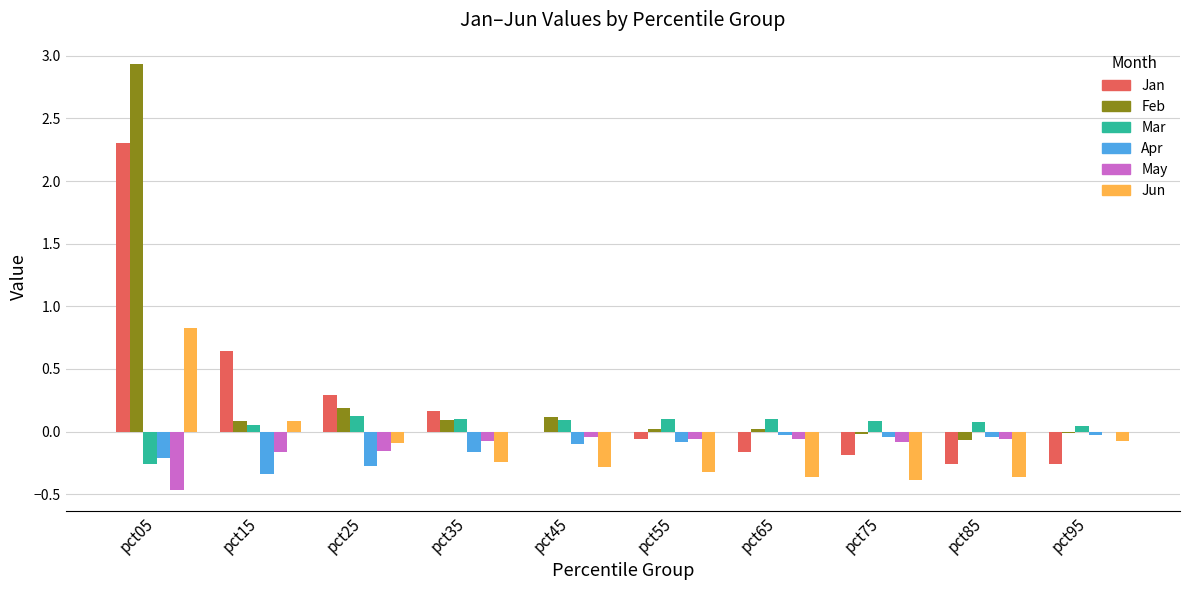

Between pct25 and pct85, which series saw the biggest shift?

Jan